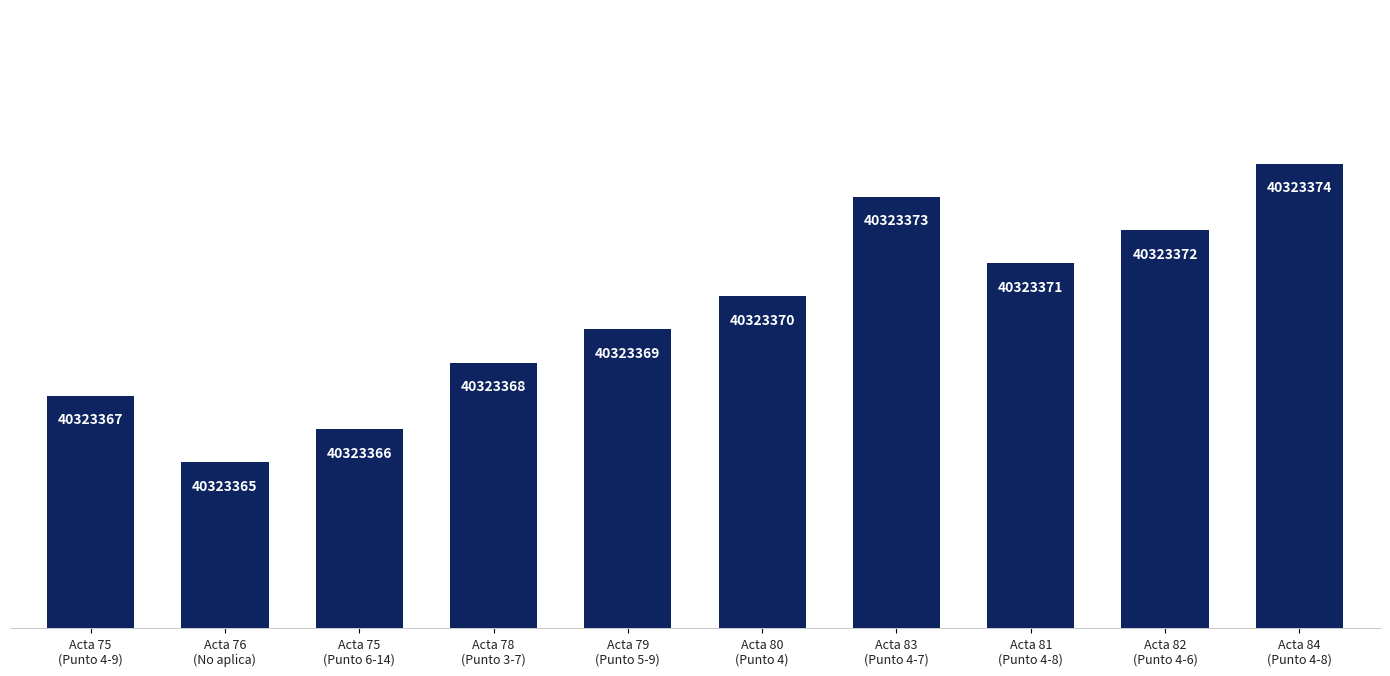

Are the bars horizontal?

No